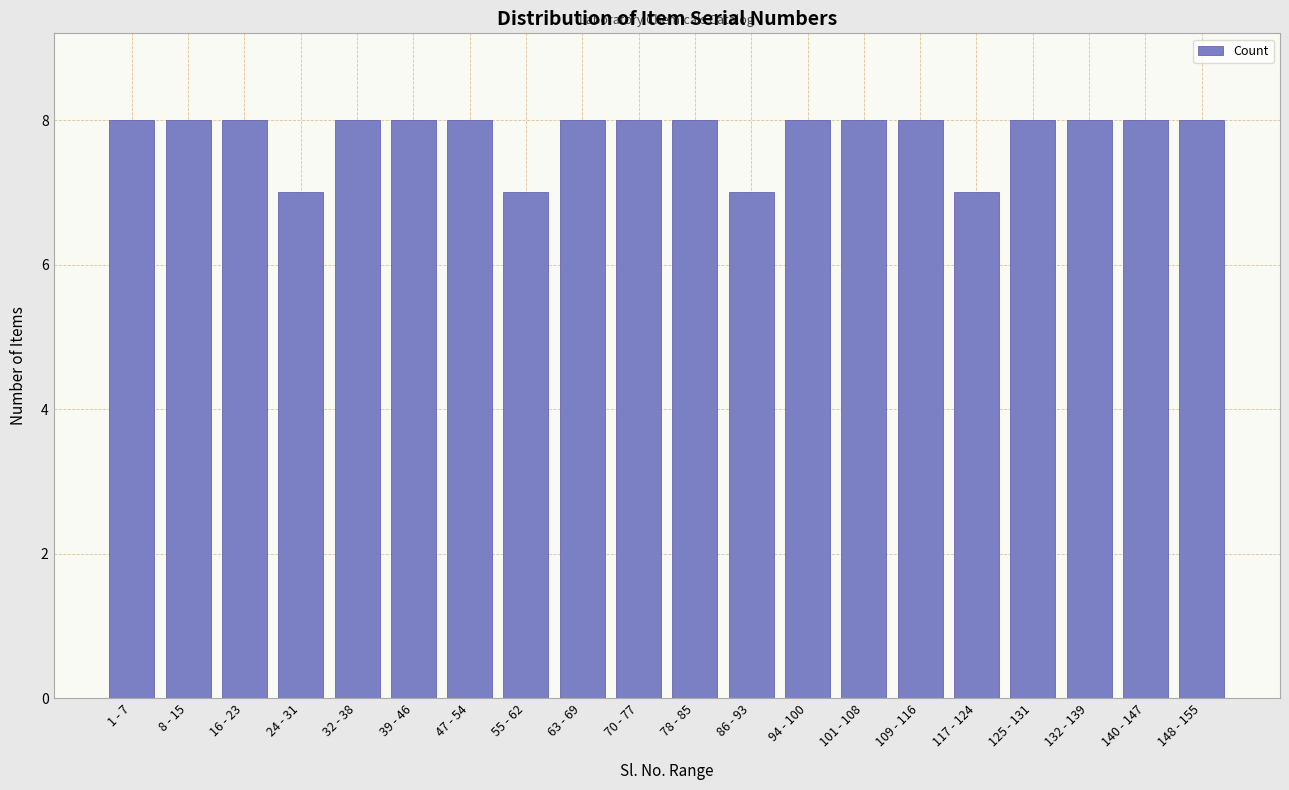

Reading left to right, transcribe all the data shown in this chart.

8	8	8	7	8	8	8	7	8	8	8	7	8	8	8	7	8	8	8	8